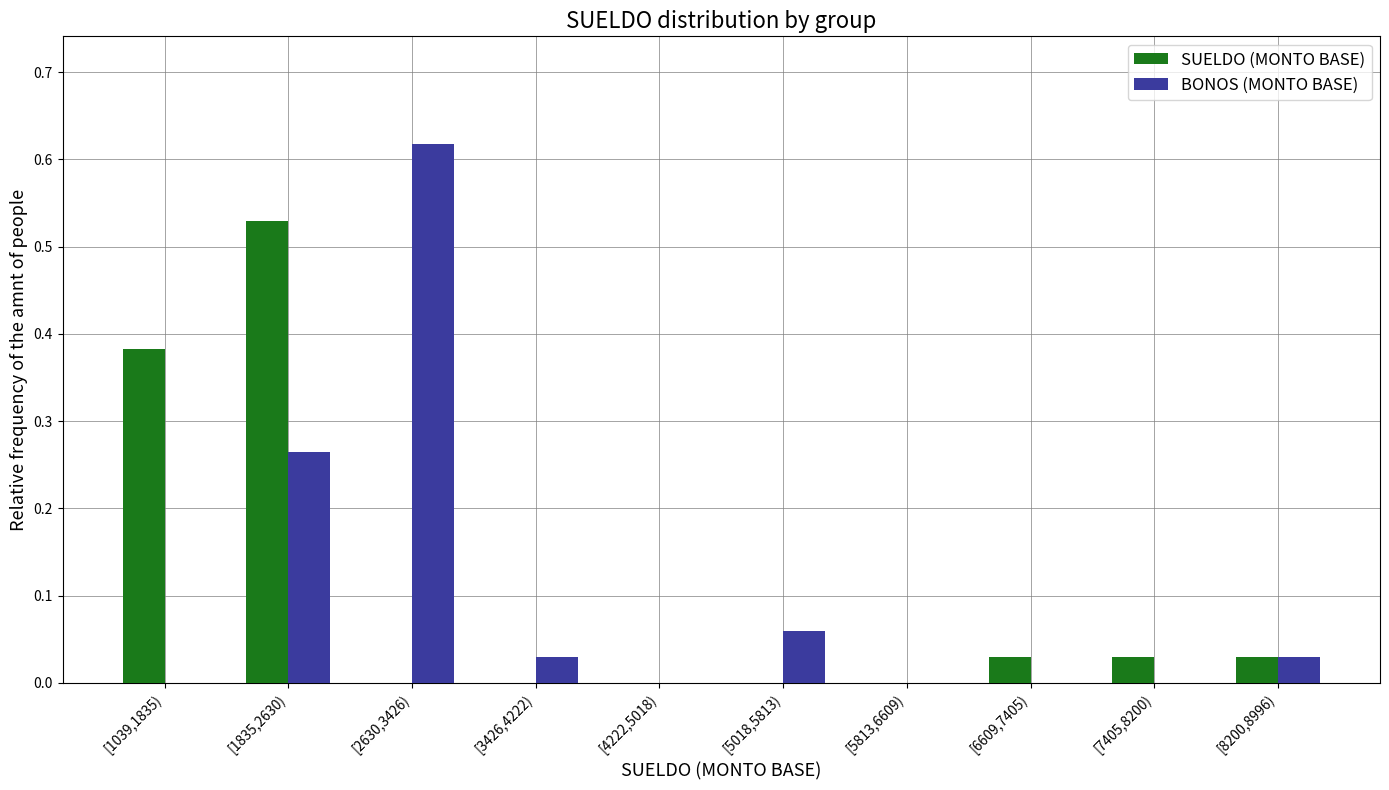

At which label does SUELDO (MONTO BASE) reach its peak?

[1835,2630)